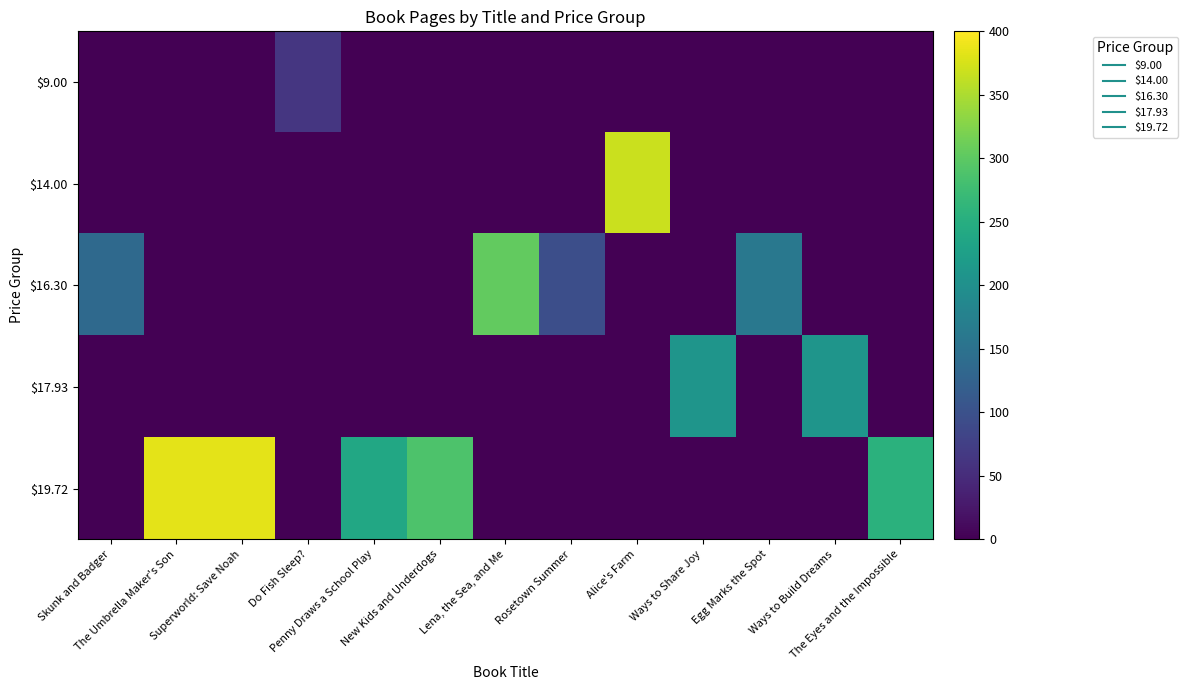

Which series changed the most between Lena, the Sea, and Me and Alice's Farm?

$14.00